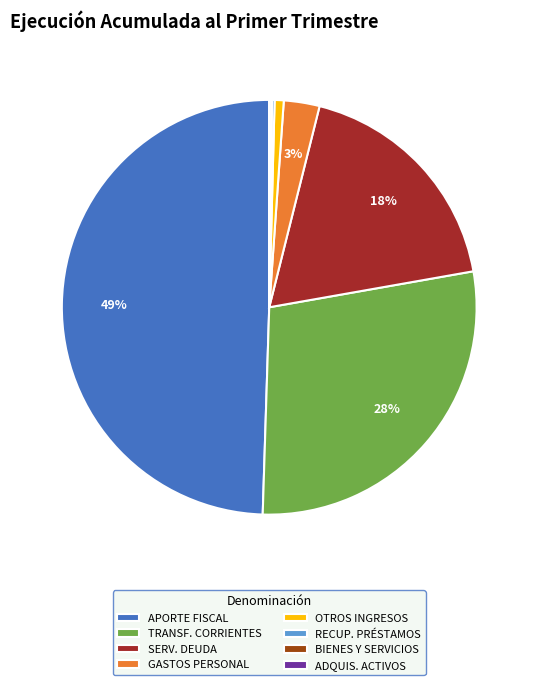

What is the largest slice in the pie chart?

APORTE FISCAL